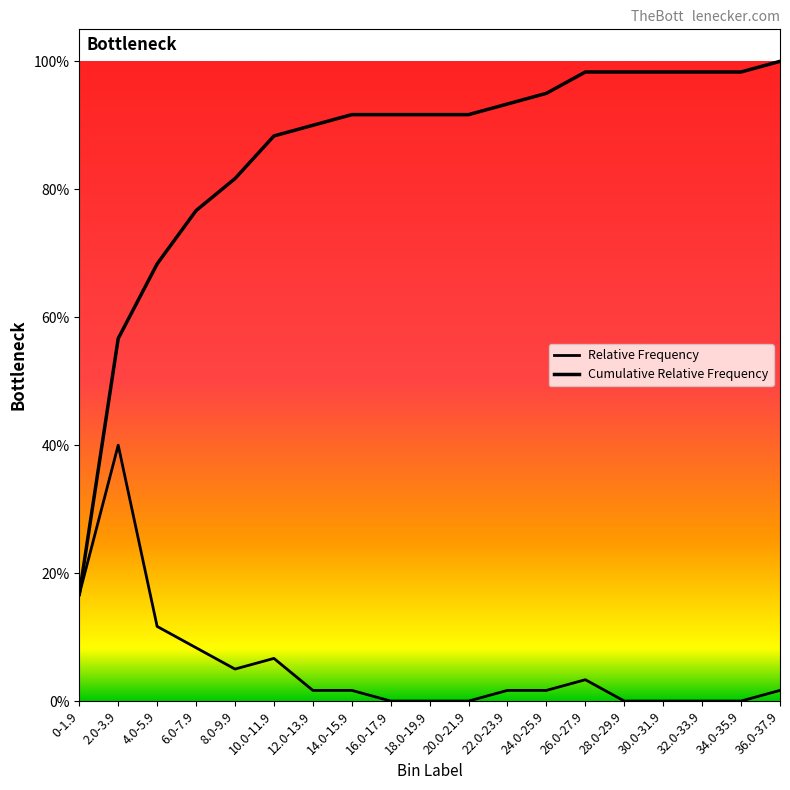

Does the chart display data point markers on the line(s)?

No